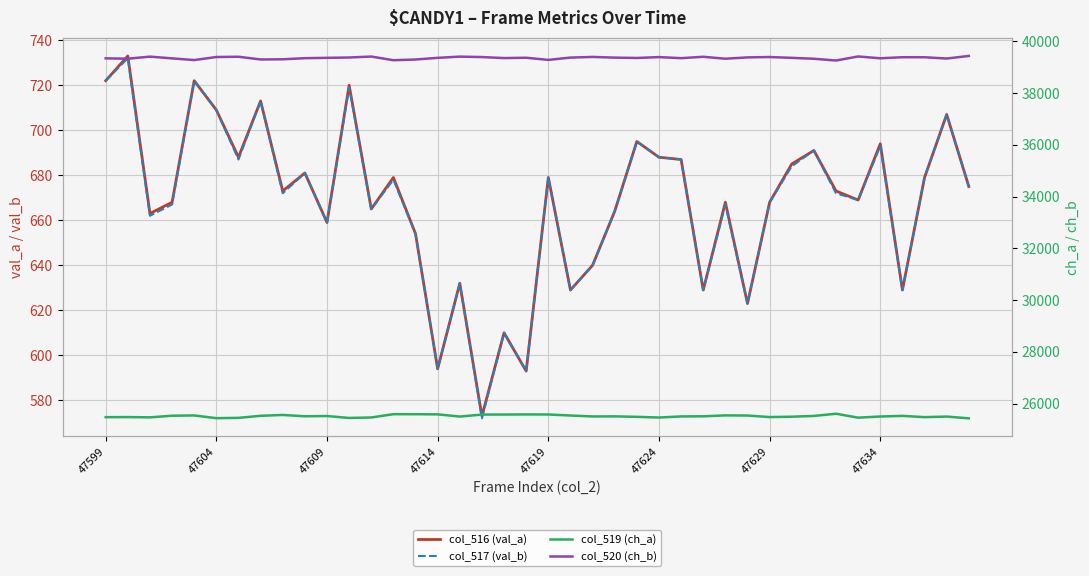

True or false: col_520 (ch_b) and col_519 (ch_a) cross at least once.

False